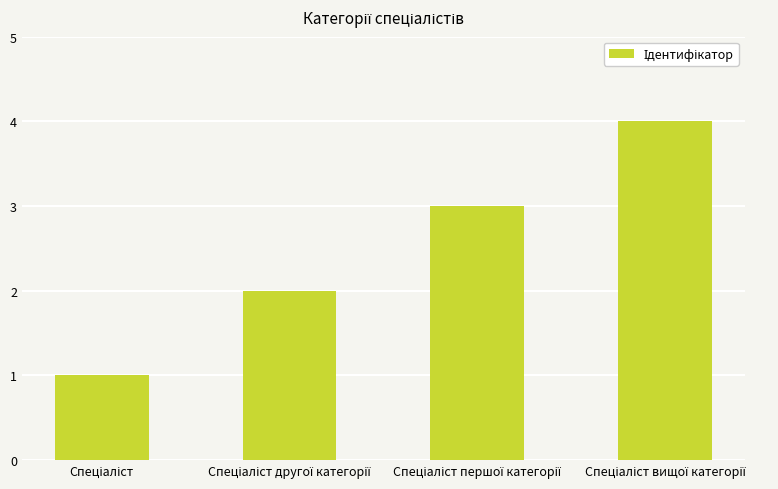

What is the difference between the maximum and minimum values?

3